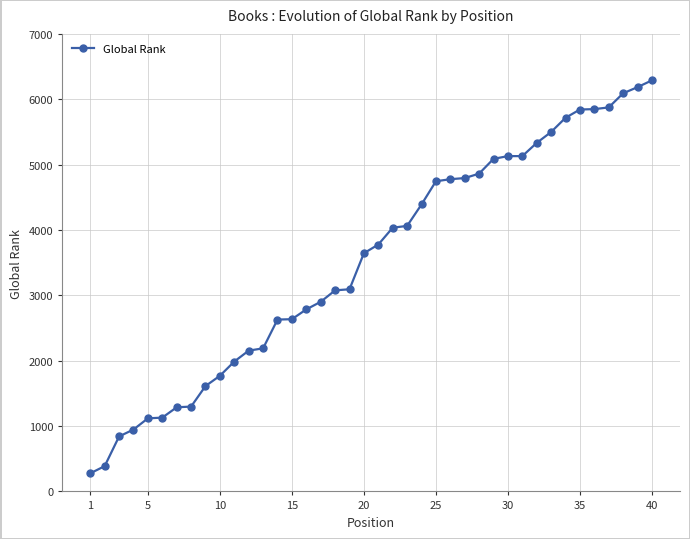

What is the value of the 10th point from the left?

1769